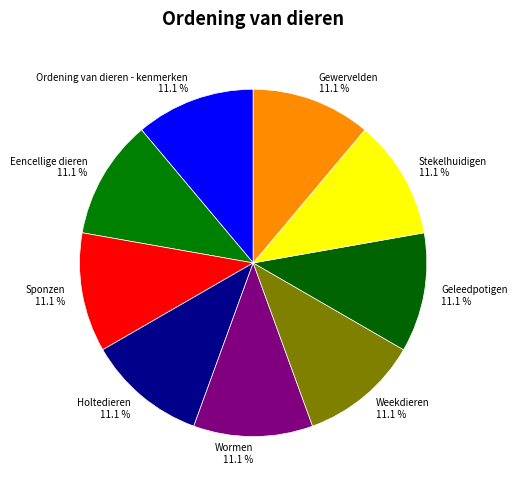

Does Eencellige dieren represent more than half of the total?

No